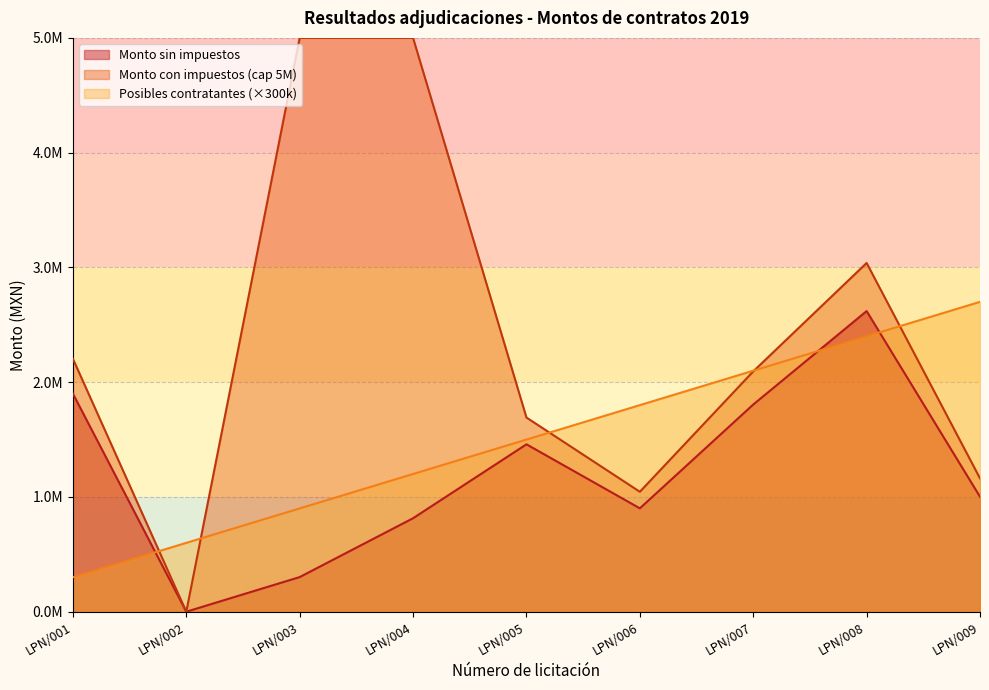

Which category has the highest value in the Posibles contratantes series?

LPN/009